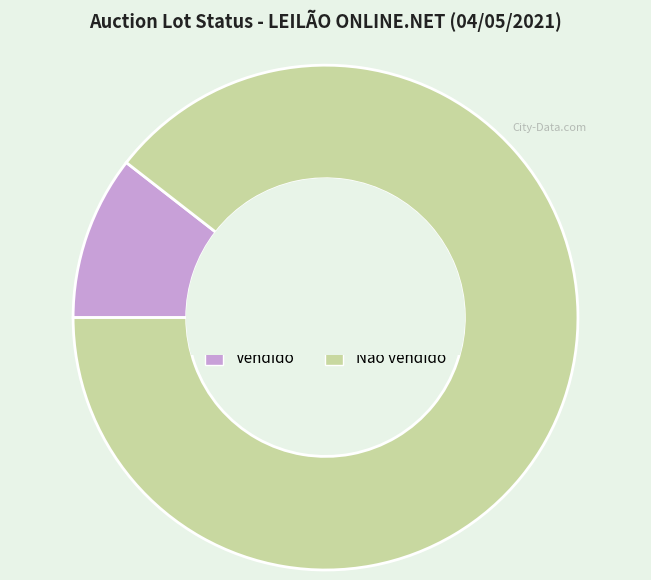

Between Não vendido and Vendido, which is larger?

Não vendido